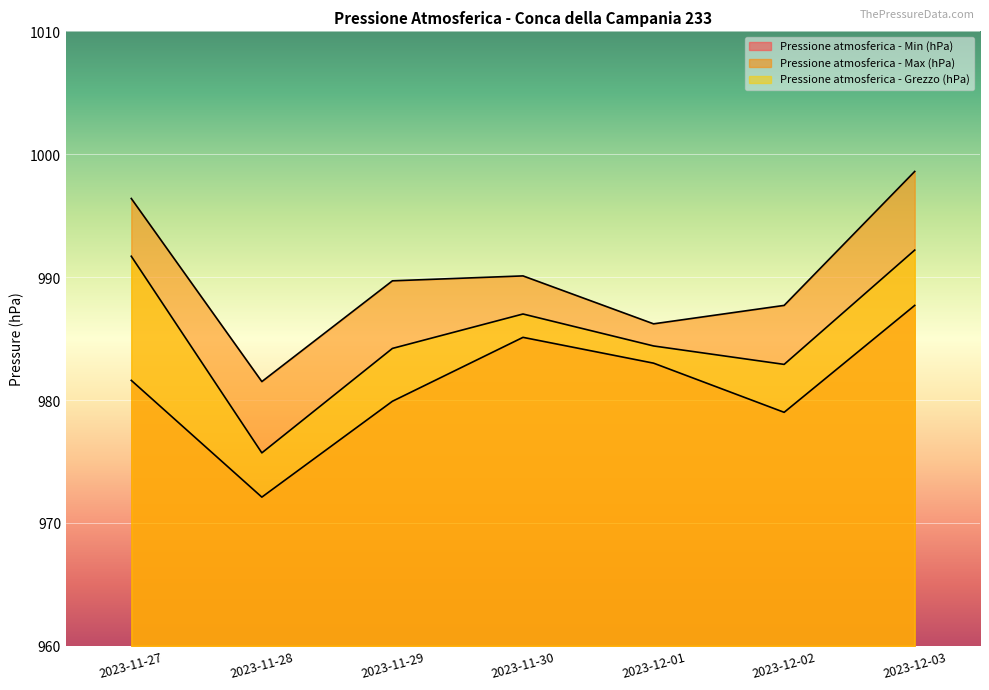

Where is Pressione atmosferica - Max (hPa) nearest to the value 990?

2023-11-30